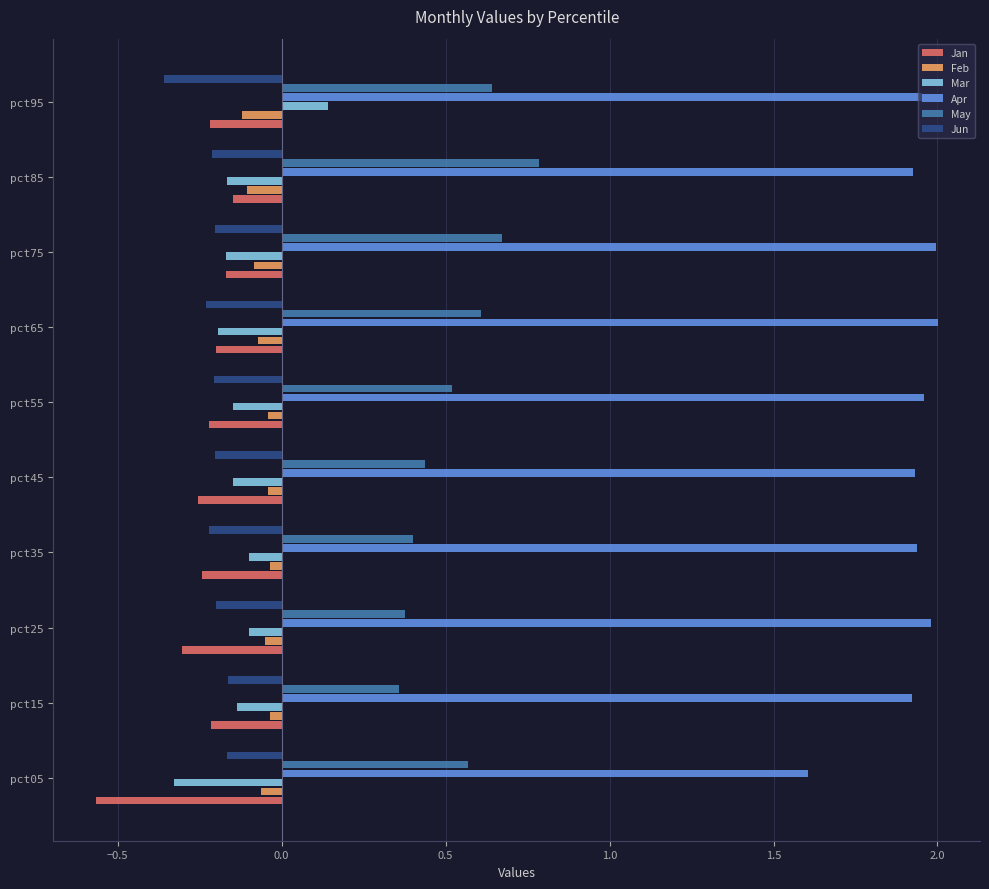

Is the value of Feb at pct45 greater than the value of May at pct55?

No